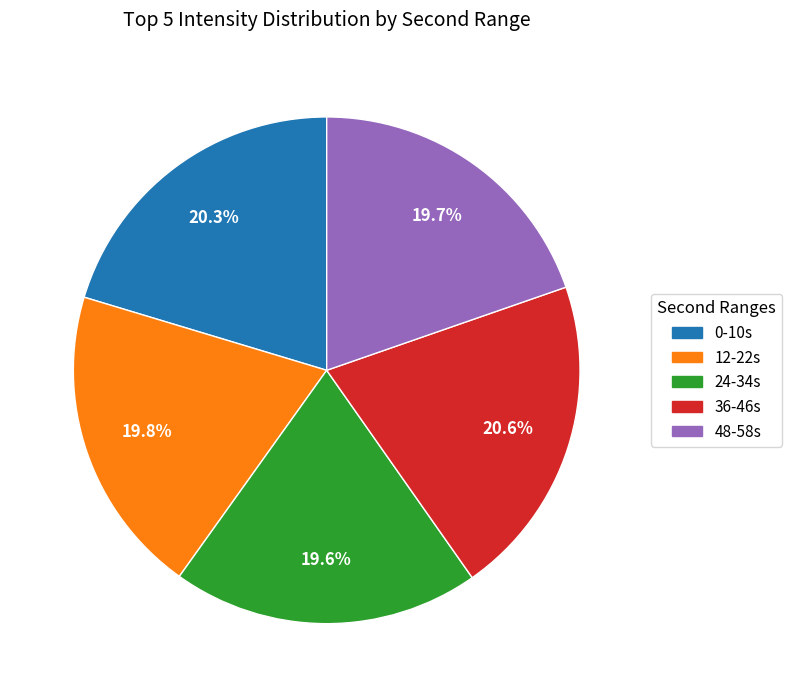

Count the number of slices in the pie.

5